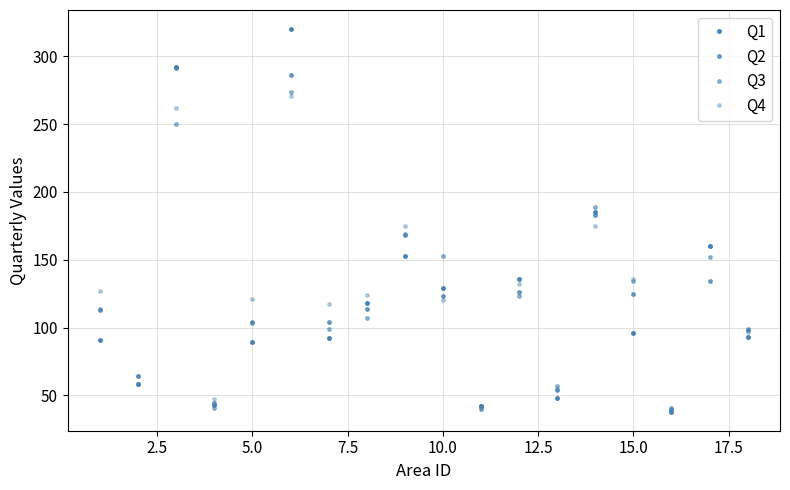

How many lines are shown in the chart?

4